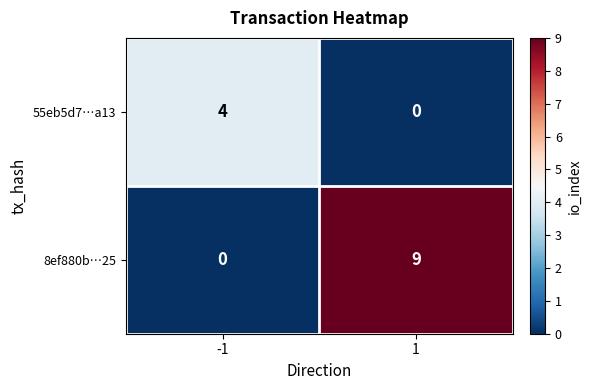

Reading left to right, list all the values displayed in this chart.

55eb5d7…a13: 4	0
8ef880b…25: 0	9